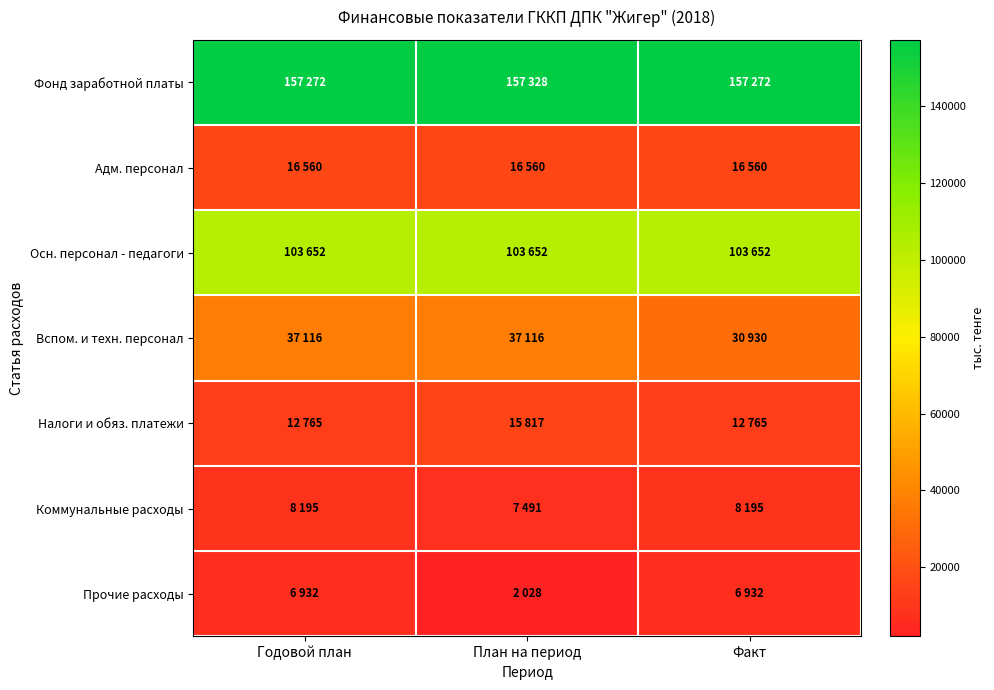

How many distinct data groups are displayed?

7